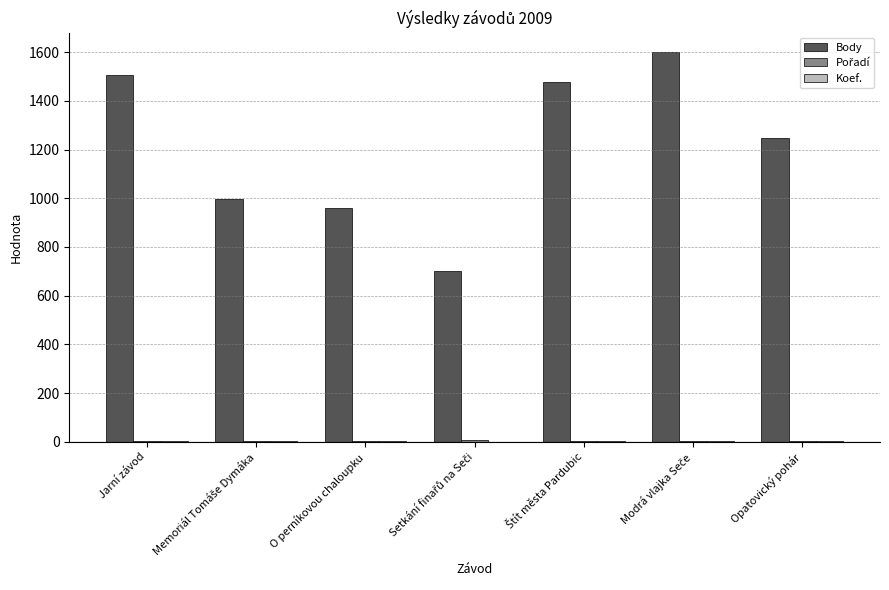

What is the sum of all Body values?

8495